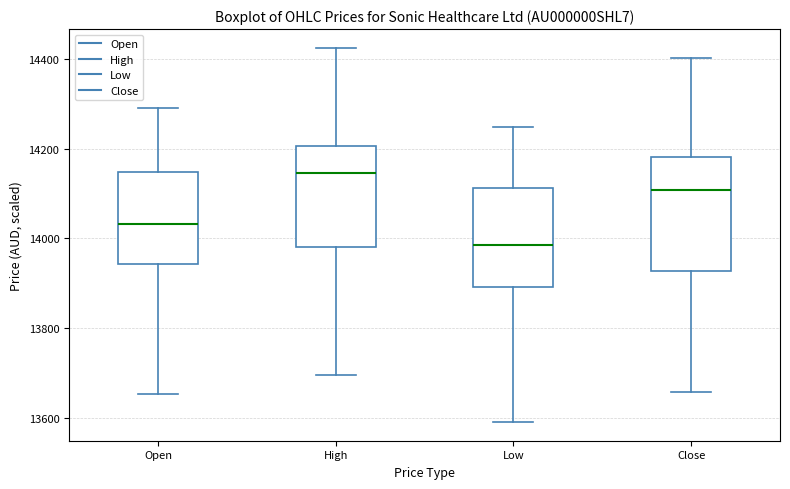

Which box has the highest median line?

High